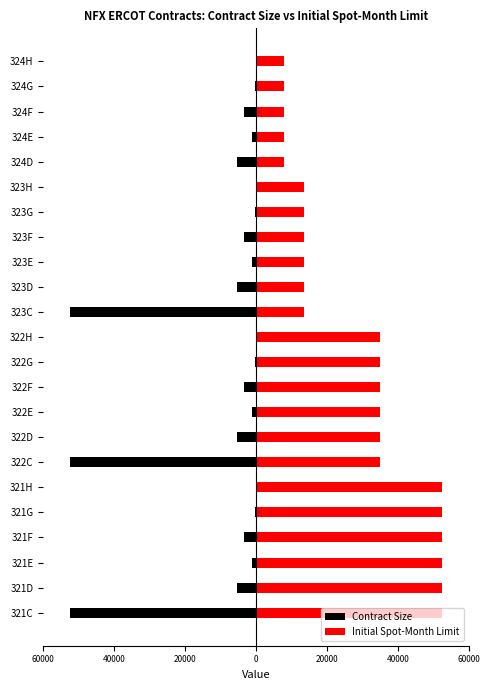

Reading right to left, what are all the values shown in this chart?

Contract Size: -65.6	-328.1	-3281.2	-1050.0	-5250.0	-65.6	-328.1	-3281.2	-1050.0	-5250.0	-52500.0	-65.6	-328.1	-3281.2	-1050.0	-5250.0	-52500.0	-65.6	-328.1	-3281.2	-1050.0	-5250.0	-52500.0
Initial Spot-Month Limit: 8000.0	8000.0	8000.0	8000.0	8000.0	13500.0	13500.0	13500.0	13500.0	13500.0	13500.0	35000.0	35000.0	35000.0	35000.0	35000.0	35000.0	52500.0	52500.0	52500.0	52500.0	52500.0	52500.0